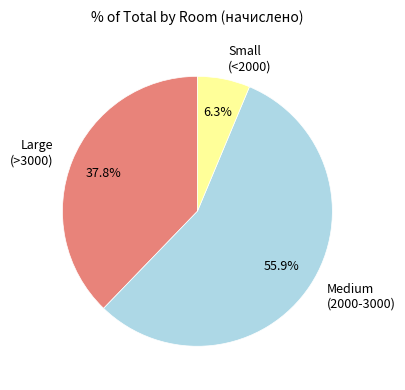

To the nearest percent, what is the average slice percentage?

33%